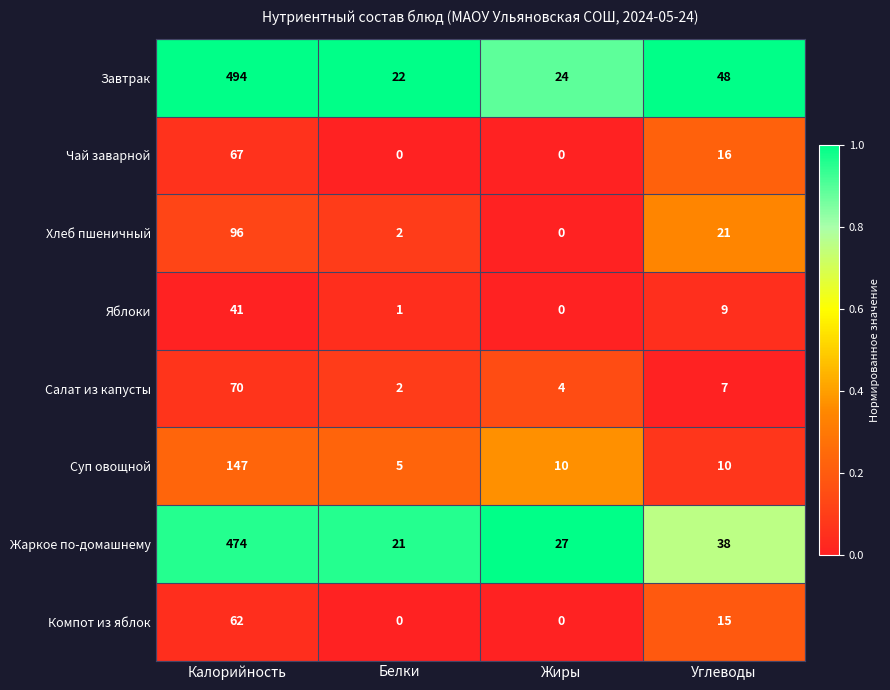

Which category has the lowest value in the Суп овощной series?

Белки